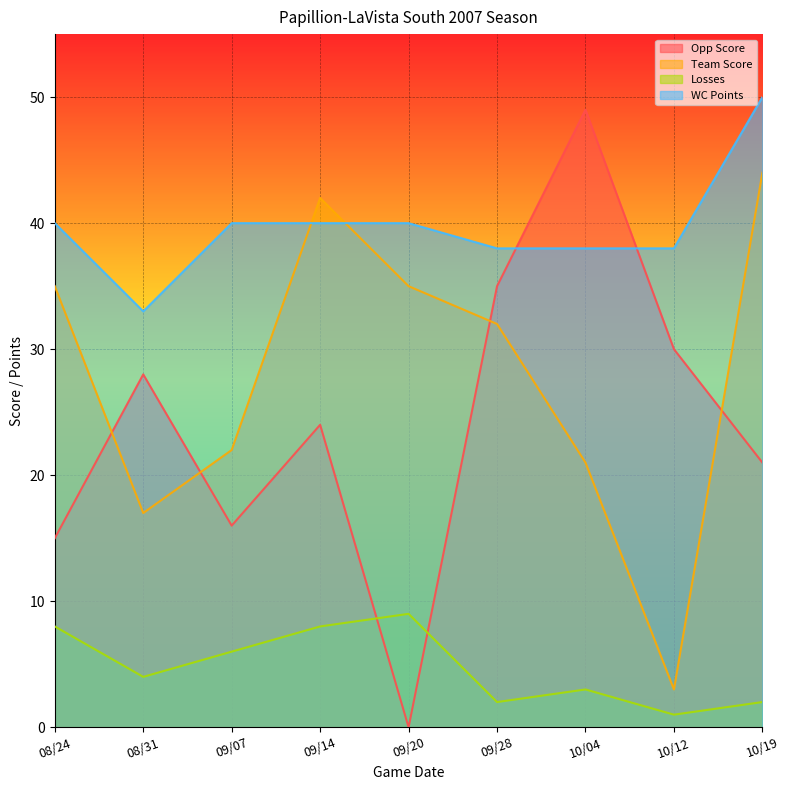

The value of Losses at 09/20 is 5. True or false?

False